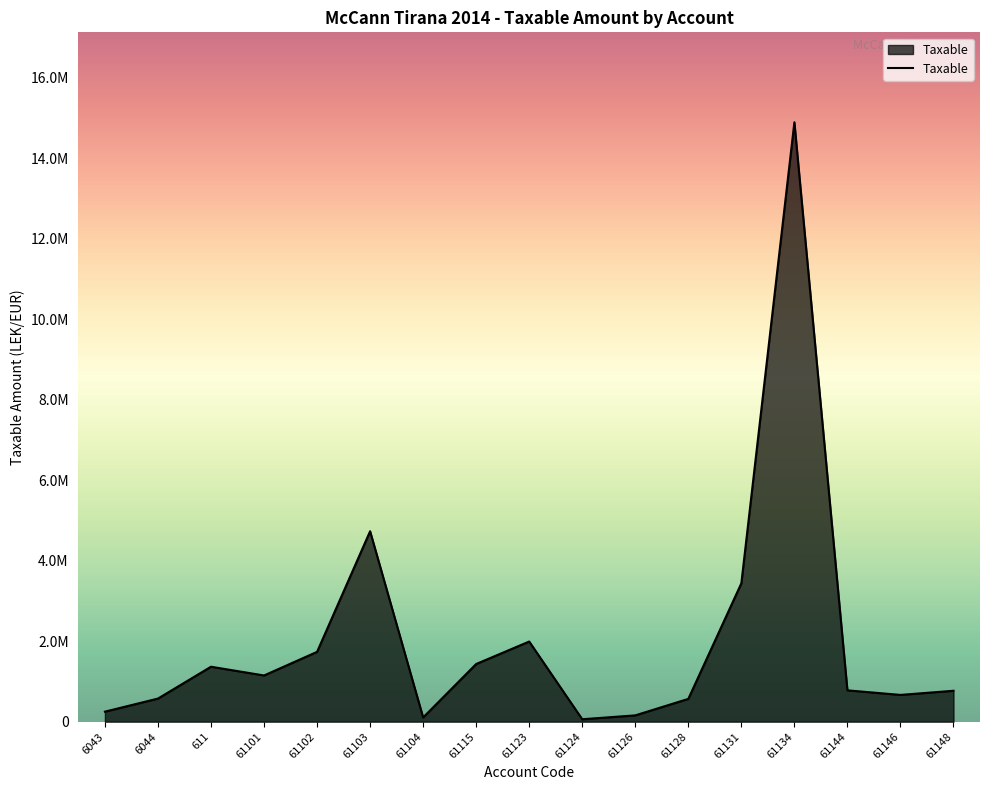

Reading right to left, transcribe all the data shown in this chart.

61148=769080.9	61146=666085.5	61144=779642.1	61134=14887859.8	61131=3437988.5	61128=567460.5	61126=157990.0	61124=61813.2	61123=1991862.2	61115=1433753.2	61104=105900.0	61103=4731146.9	61102=1735151.5	61101=1149043.7	611=1366068.5	6044=575296.9	6043=250227.1